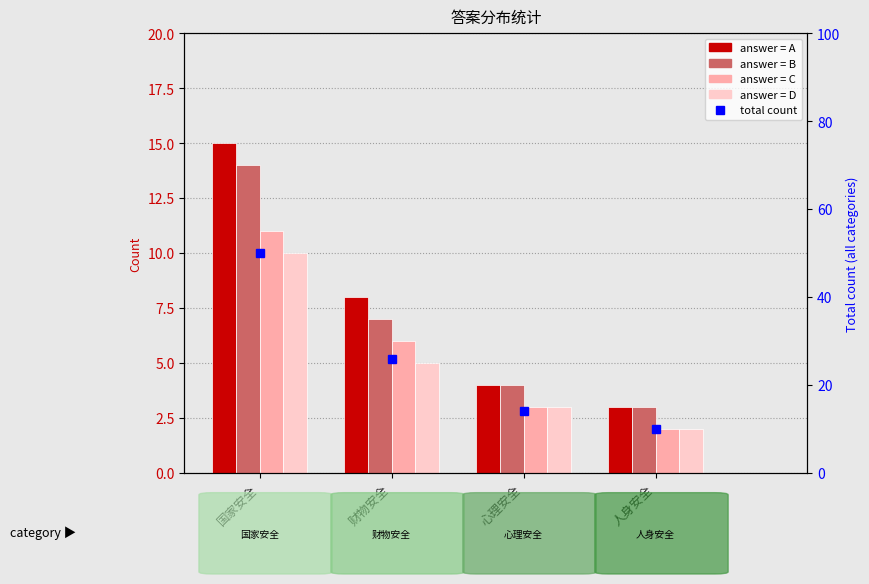

At how many categories does at least one series exceed 28?

1